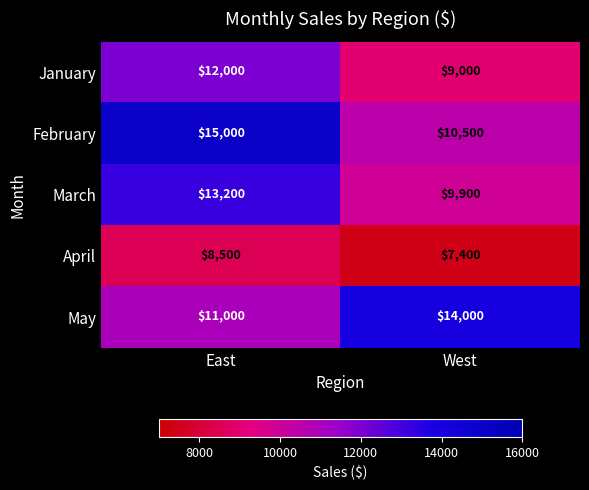

Which series has the largest total across all categories?

February